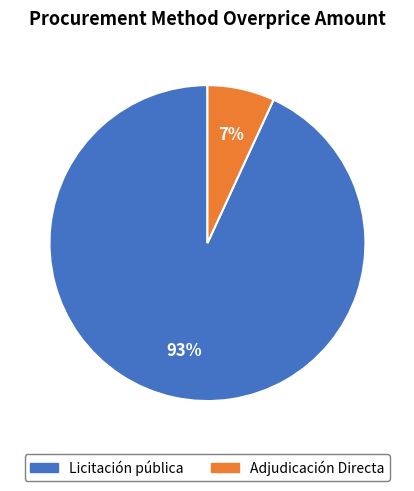

The Adjudicación Directa slice represents 1% of the pie. True or false?

False